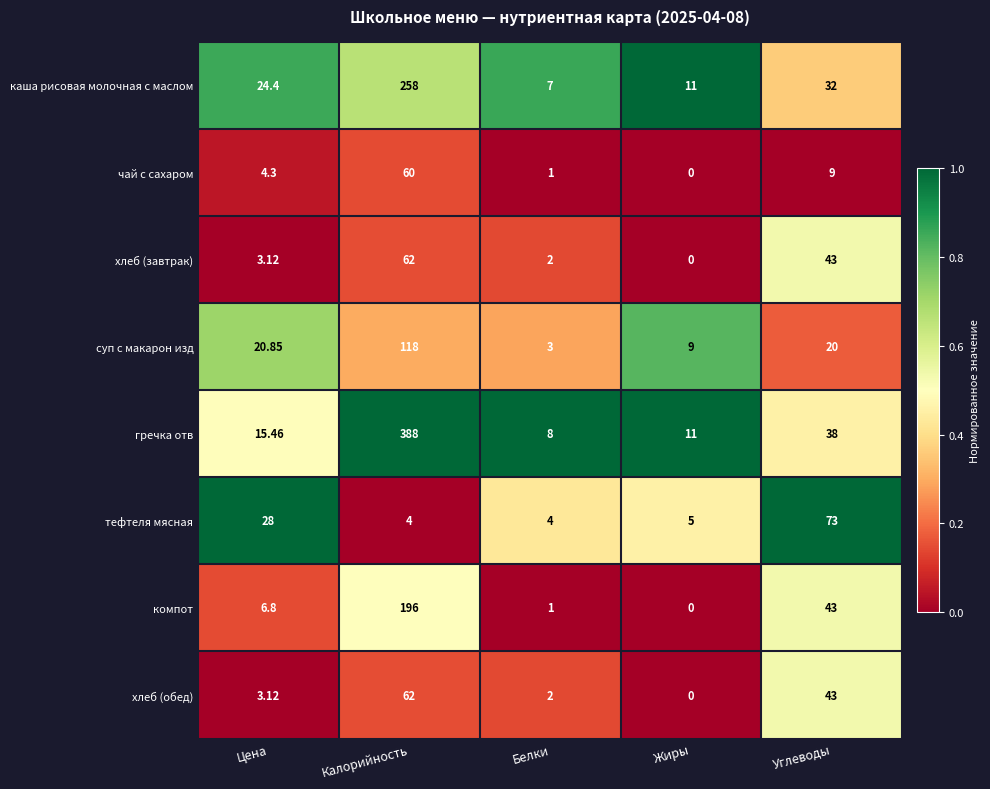

List the labels in order of суп с макарон изд value, smallest first.

Белки, Жиры, Углеводы, Цена, Калорийность